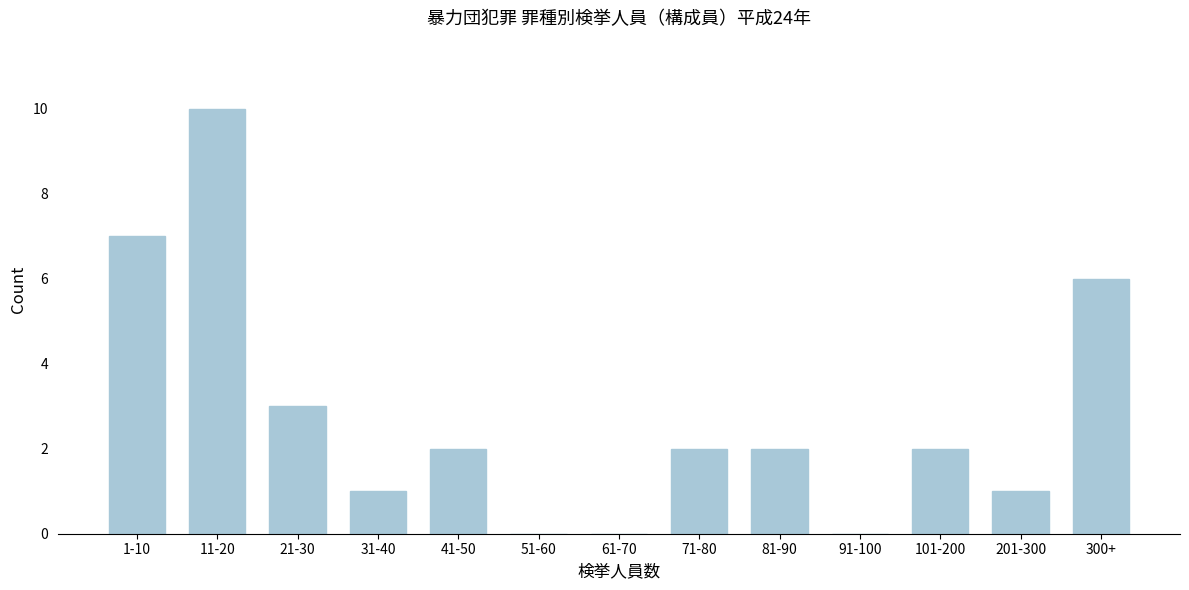

Reading right to left, transcribe all the data shown in this chart.

300+=6	201-300=1	101-200=2	91-100=0	81-90=2	71-80=2	61-70=0	51-60=0	41-50=2	31-40=1	21-30=3	11-20=10	1-10=7